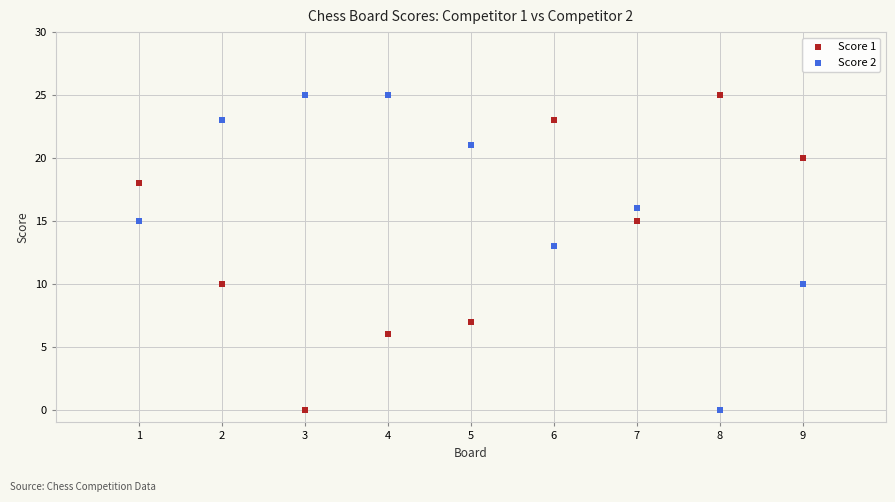

What are all the series names shown in the legend?

Score 1, Score 2